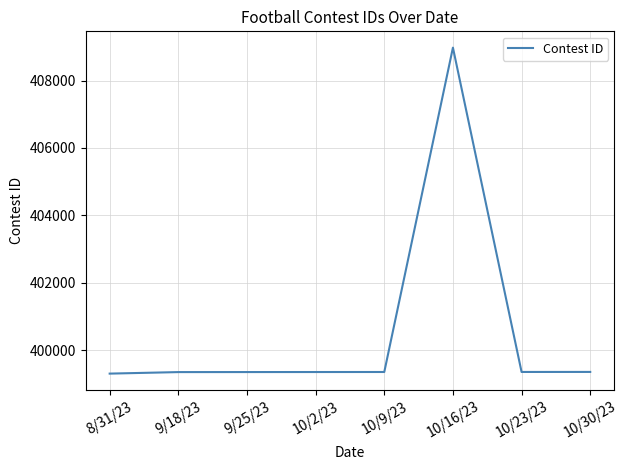

What is the ratio of the value at 10/9/23 to the value at 10/2/23?

1.0